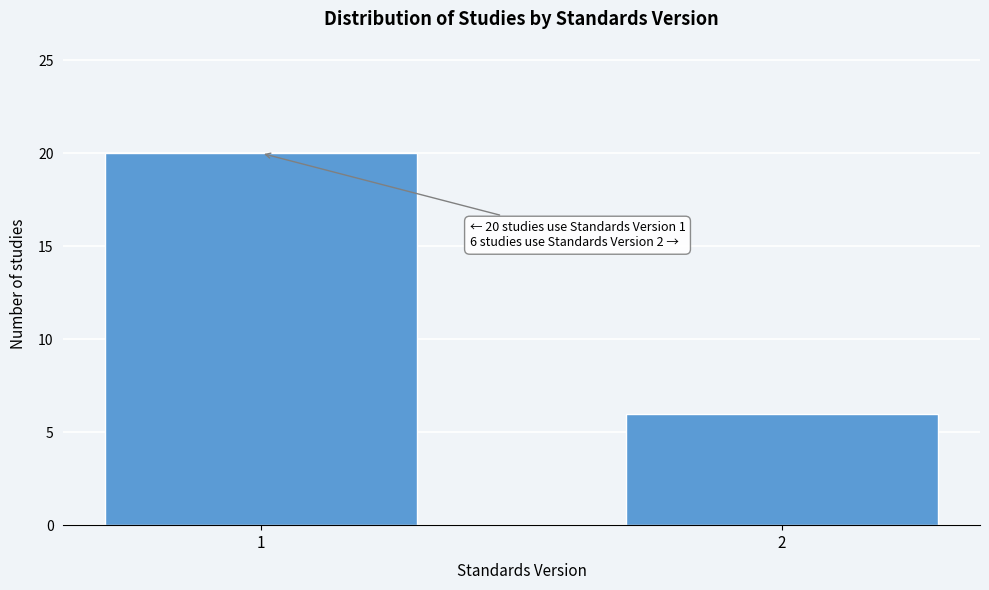

Reading left to right, what are all the values shown in this chart?

20	6